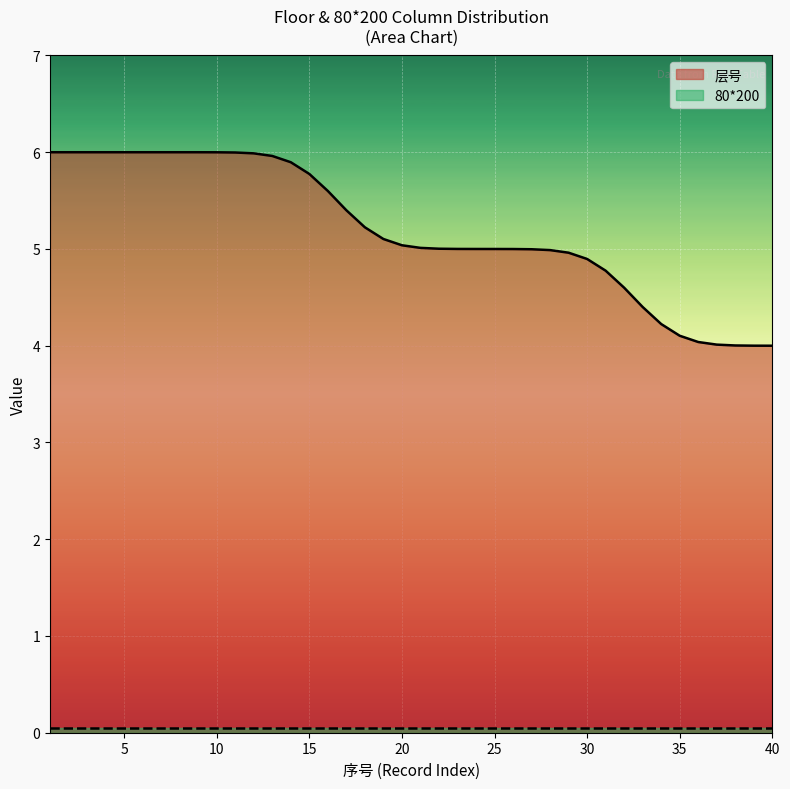

List the labels in order of value, smallest first.

40, 39, 38, 37, 36, 35, 34, 33, 32, 31, 30, 29, 28, 27, 26, 25, 24, 23, 22, 21, 20, 19, 18, 17, 16, 15, 14, 13, 12, 11, 10, 9, 1, 2, 3, 4, 5, 6, 7, 8